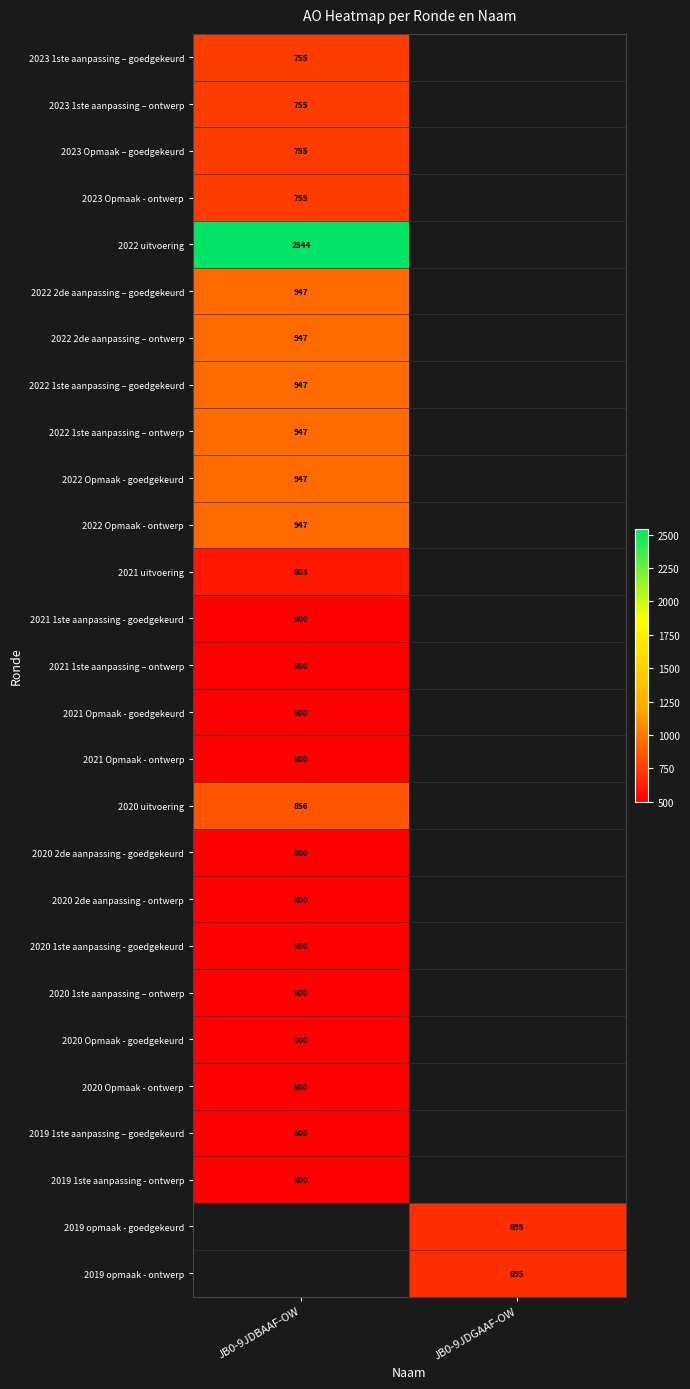

The 2022 1ste aanpassing – goedgekeurd series shows 947 at JB0-9JDBAAF-OW. True or false?

True